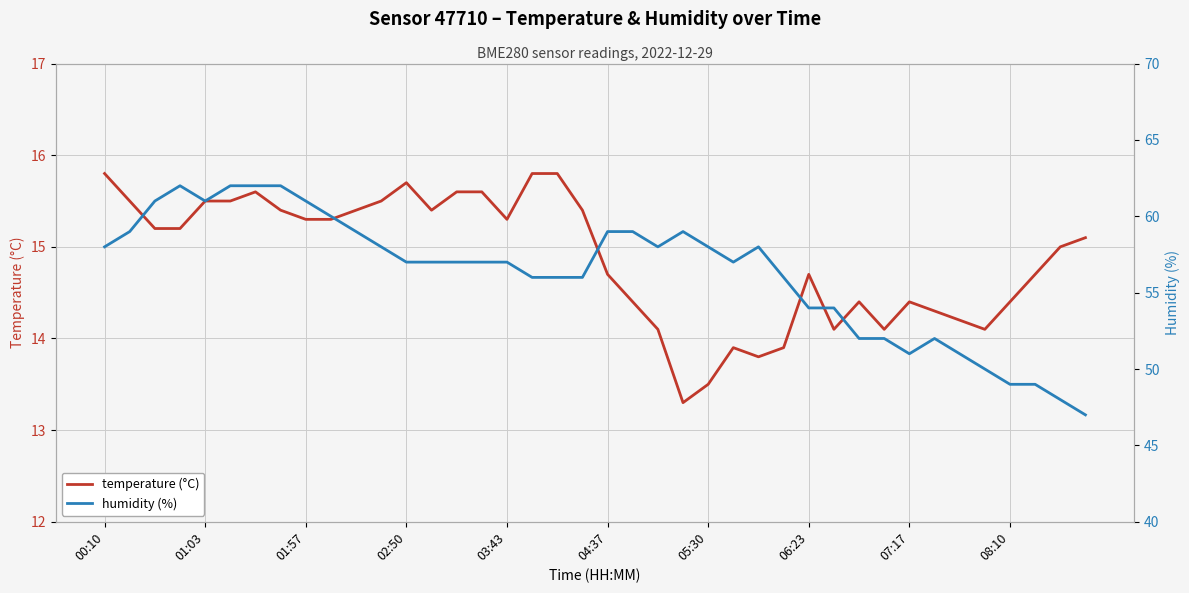

Which has a higher value, 16 or 14?

14